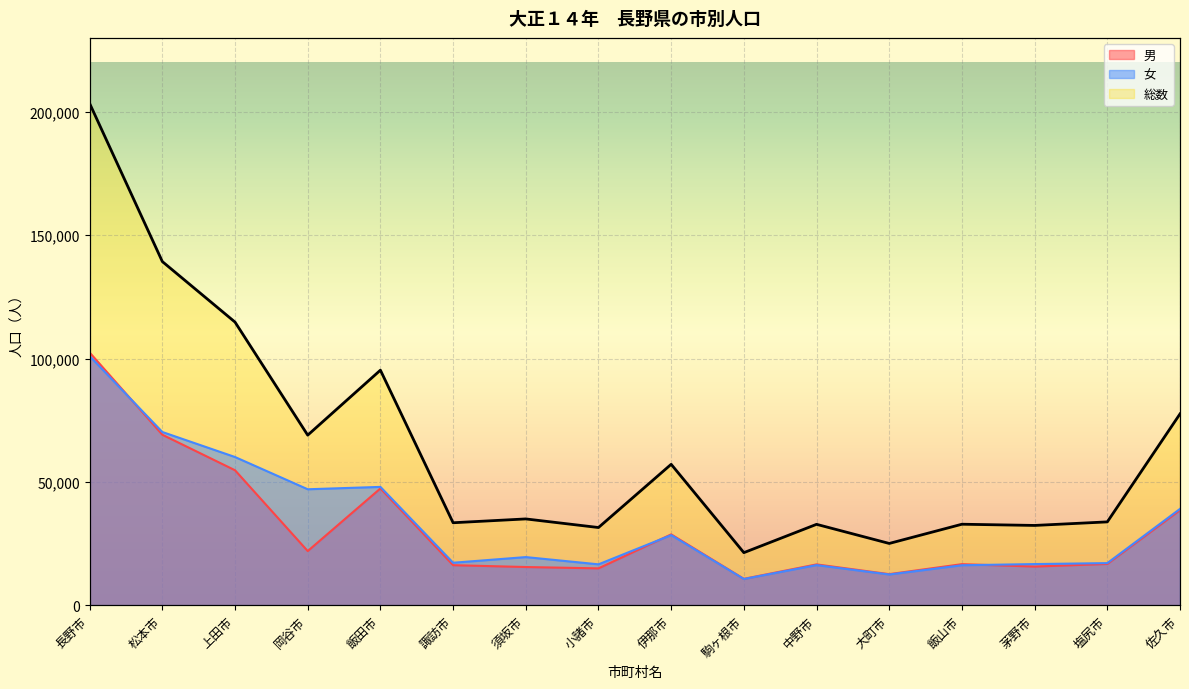

At which label is 総数 closest to 112352?

上田市